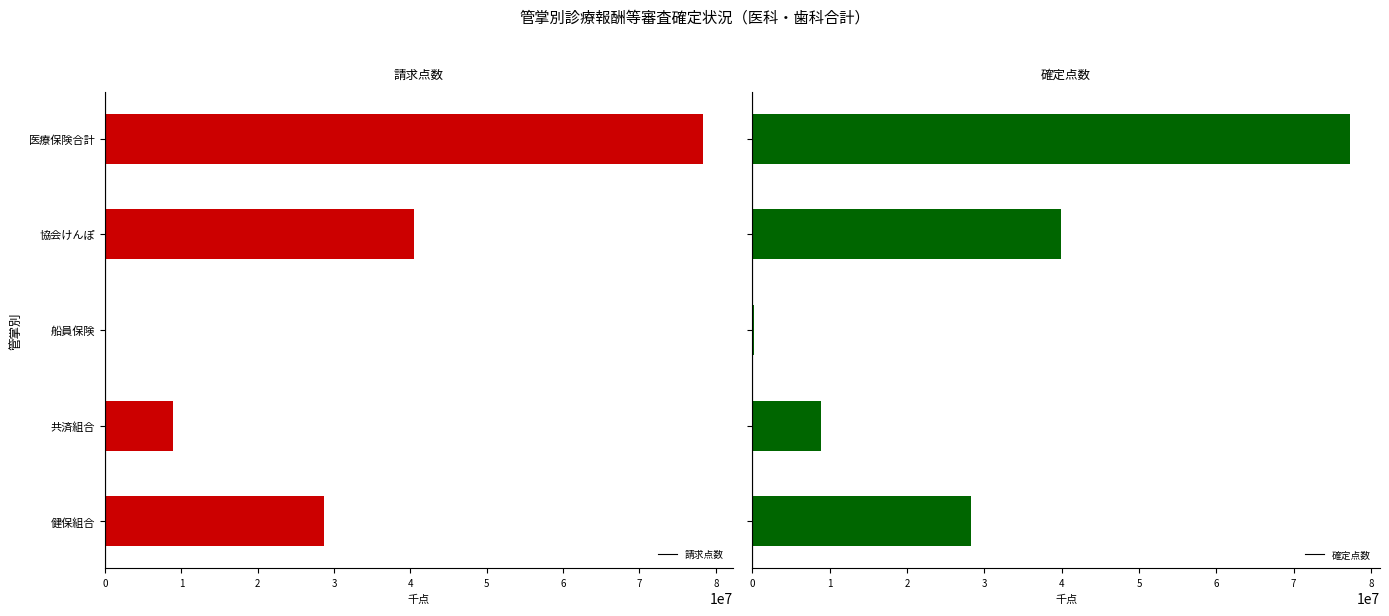

What is the value of the 確定点数 bar at the 3rd from the left?

153424.7